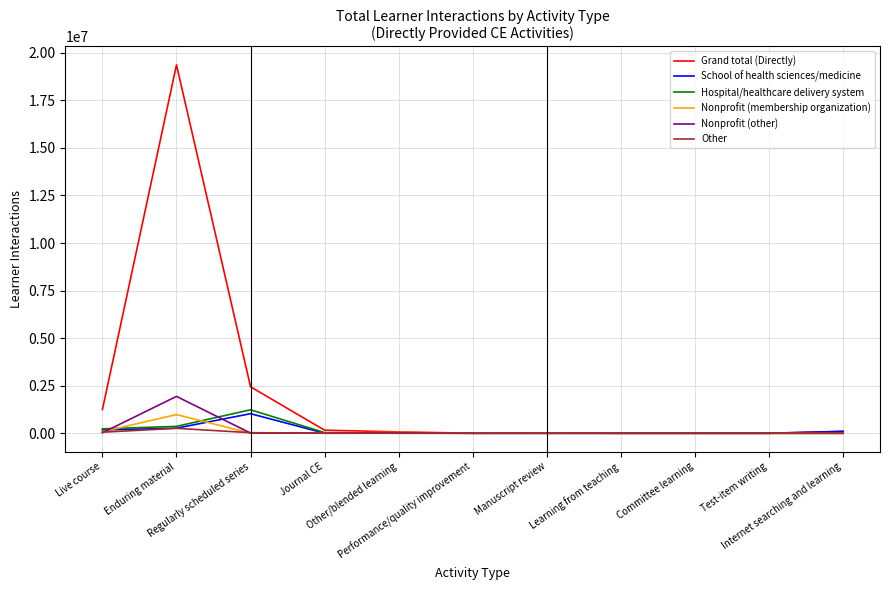

Reading left to right, list all the values displayed in this chart.

Grand total (Directly): 1248501	19367686	2443198	161732	71275	1622	14279	91	219	293	99258
School of health sciences/medicine: 175210	267779	1028781	2683	7422	1062	321	45	19	0	99229
Hospital/healthcare delivery system: 233002	362847	1234251	33644	1466	429	24	44	193	0	29
Nonprofit (membership organization): 82110	982613	5434	20151	40092	131	13932	0	0	293	0
Nonprofit (other): 27219	1938523	8478	7834	22138	0	0	0	7	0	0
Other: 55895	259278	30947	0	95	0	0	0	0	0	0